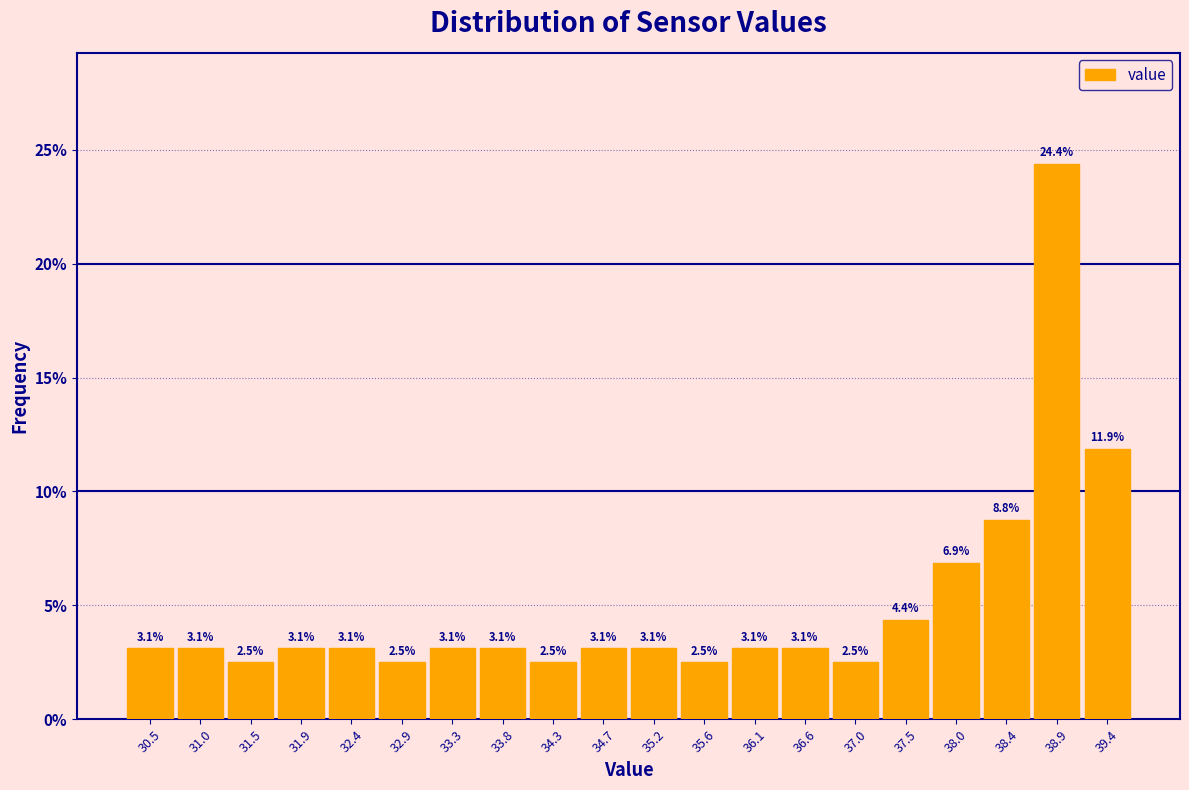

Reading left to right, list every bar in this chart as the range it spans on the x-axis followed by its height. The bar edges are not printed on the chart, so give them approximately, as read against the axis.

30.300 to 30.765: 3.1
30.765 to 31.230: 3.1
31.230 to 31.695: 2.5
31.695 to 32.160: 3.1
32.160 to 32.625: 3.1
32.625 to 33.090: 2.5
33.090 to 33.555: 3.1
33.555 to 34.020: 3.1
34.020 to 34.485: 2.5
34.485 to 34.950: 3.1
34.950 to 35.415: 3.1
35.415 to 35.880: 2.5
35.880 to 36.345: 3.1
36.345 to 36.810: 3.1
36.810 to 37.275: 2.5
37.275 to 37.740: 4.4
37.740 to 38.205: 6.9
38.205 to 38.670: 8.8
38.670 to 39.135: 24.4
39.135 to 39.600: 11.9